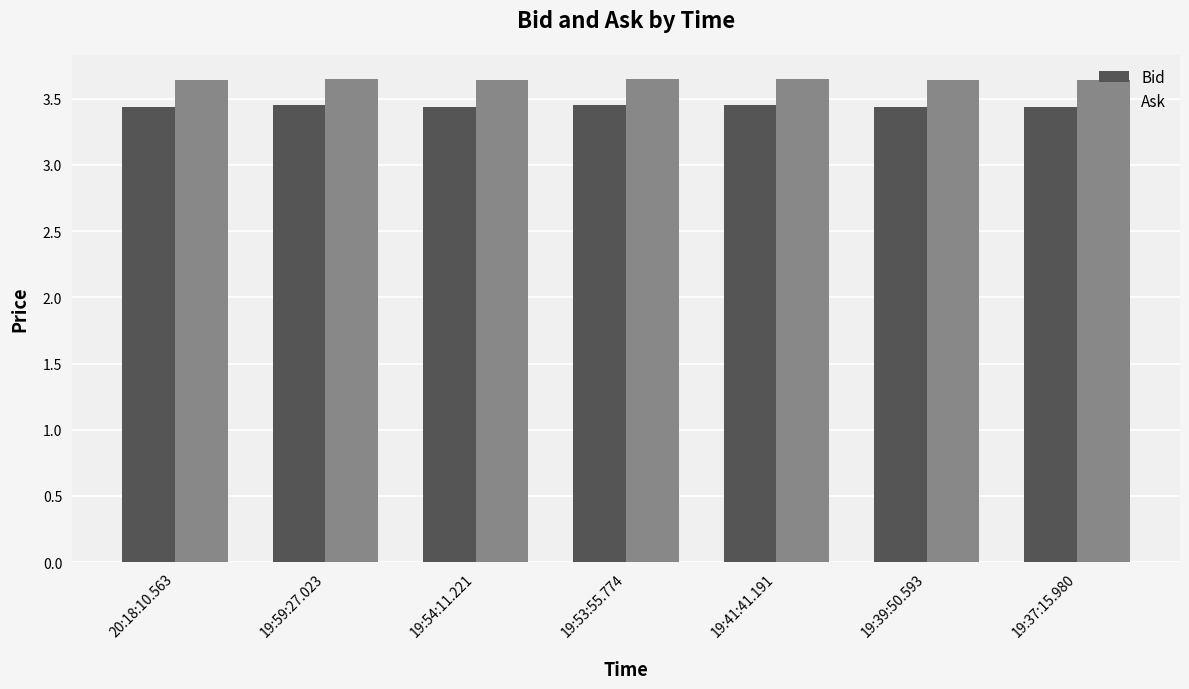

What is the total value across all series at 19:53:55.774?

7.1